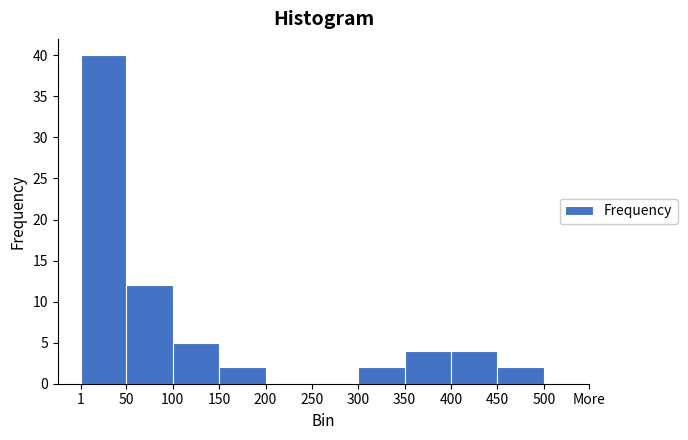

Reading left to right, transcribe all the data shown in this chart.

1=40	50=12	100=5	150=2	200=0	250=0	300=2	350=4	400=4	450=2